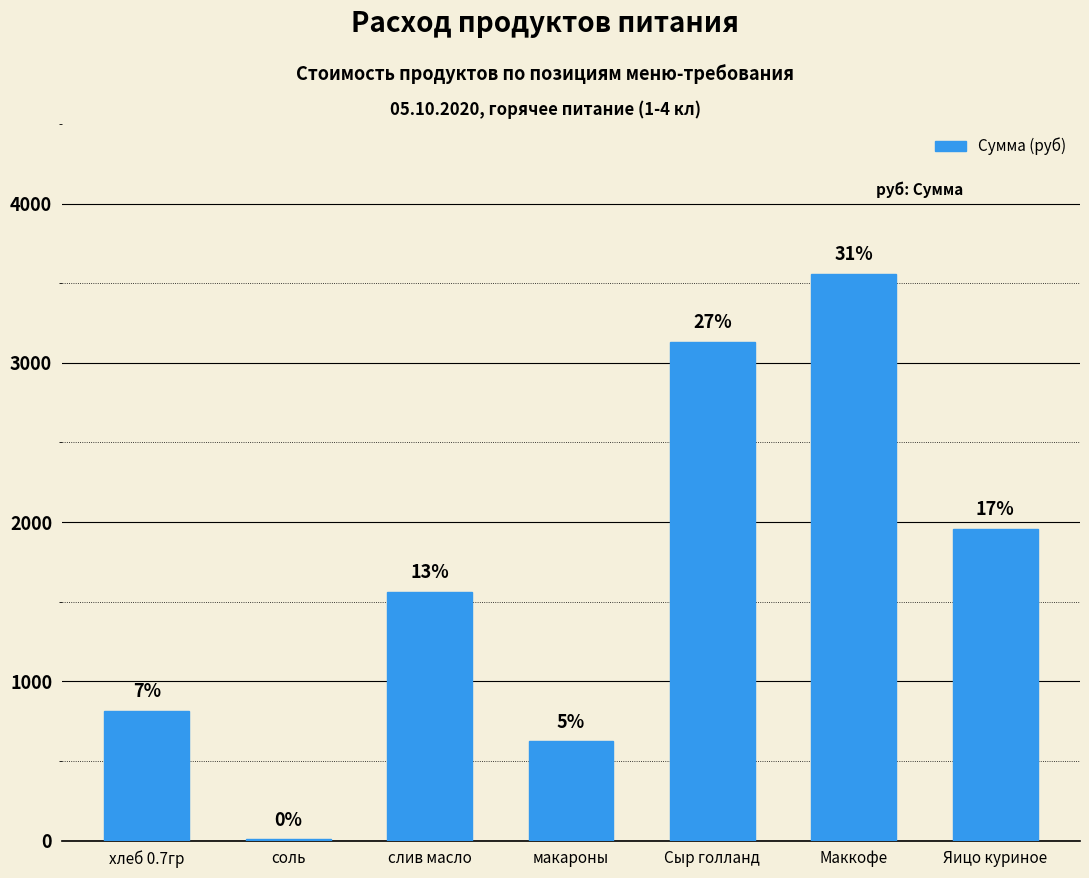

What position from the right is макароны?

4